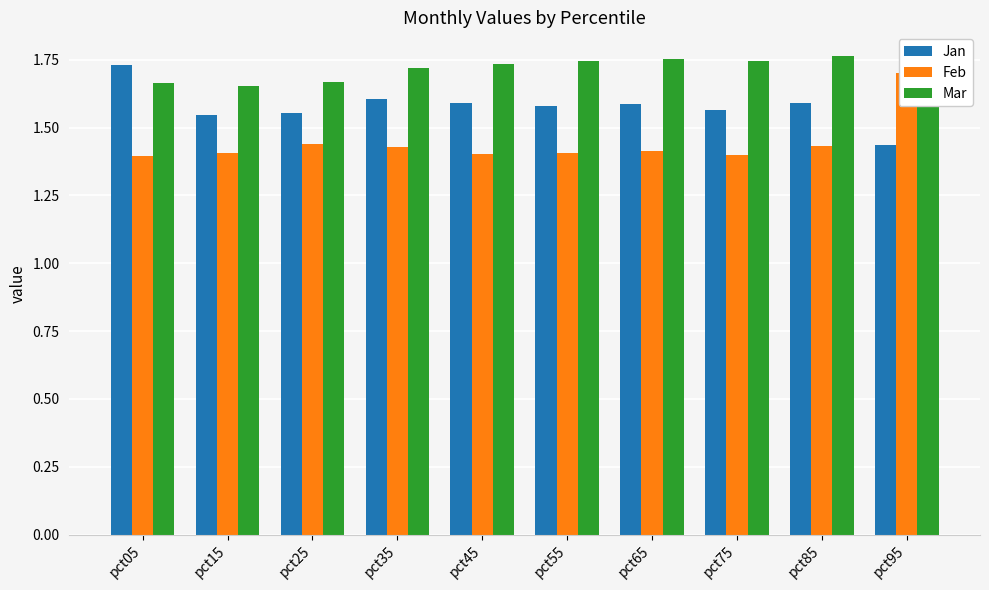

Which series has the largest range (max minus min)?

Feb